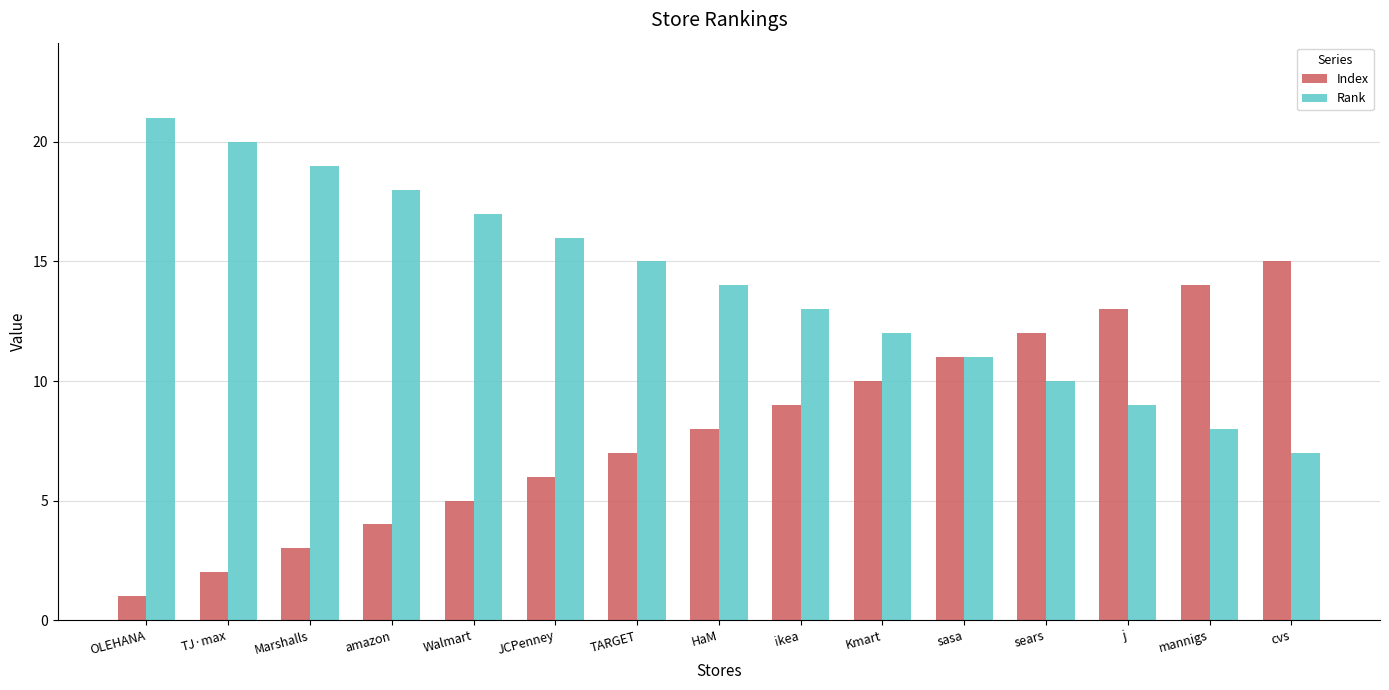

Reading left to right, transcribe all the data shown in this chart.

Index: 1	2	3	4	5	6	7	8	9	10	11	12	13	14	15
Rank: 21	20	19	18	17	16	15	14	13	12	11	10	9	8	7